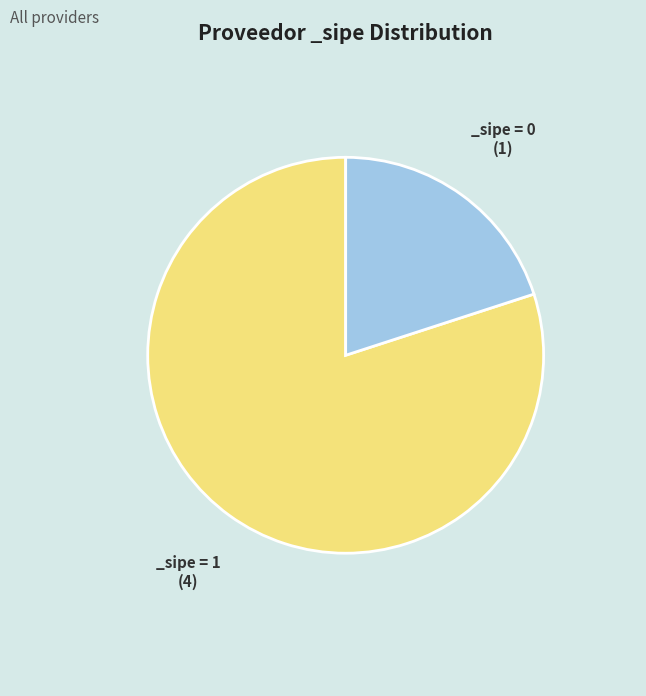

Does any single category account for the majority?

Yes